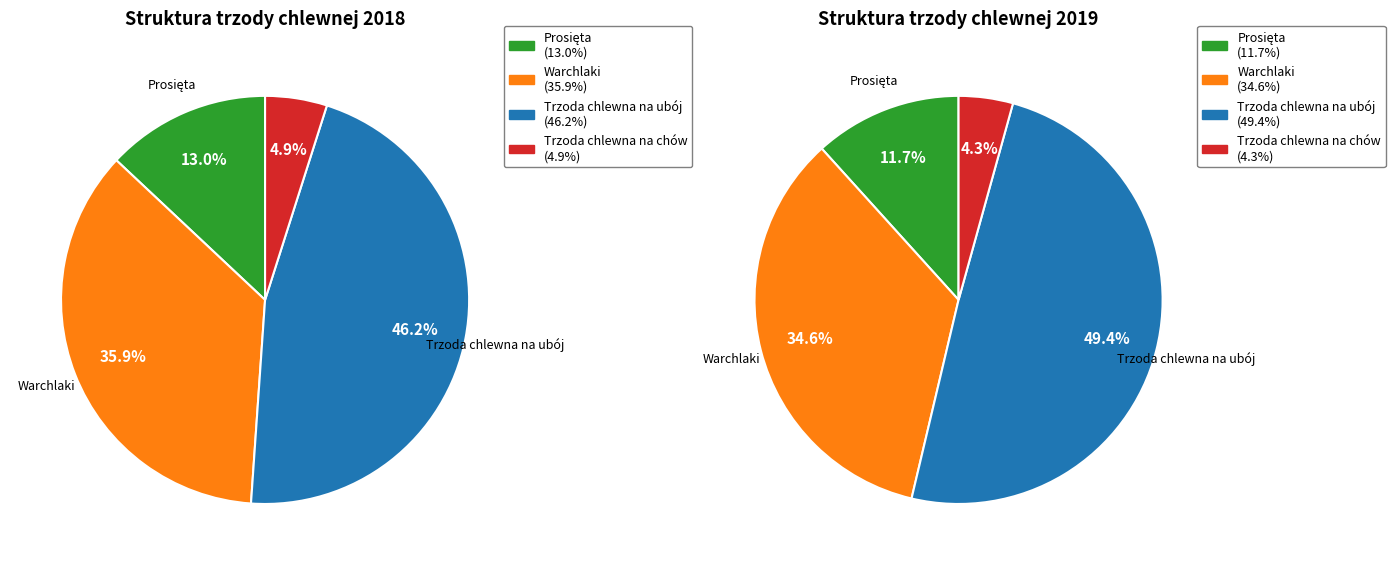

Does Trzoda chlewna na chów account for over 50% of the chart?

No